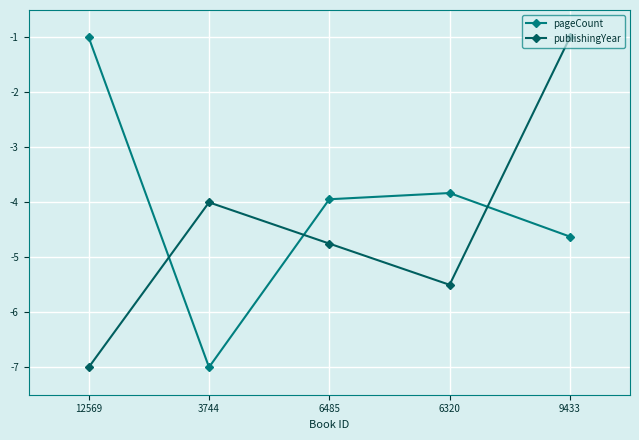

Read the publishingYear value at 12569.

-7.0